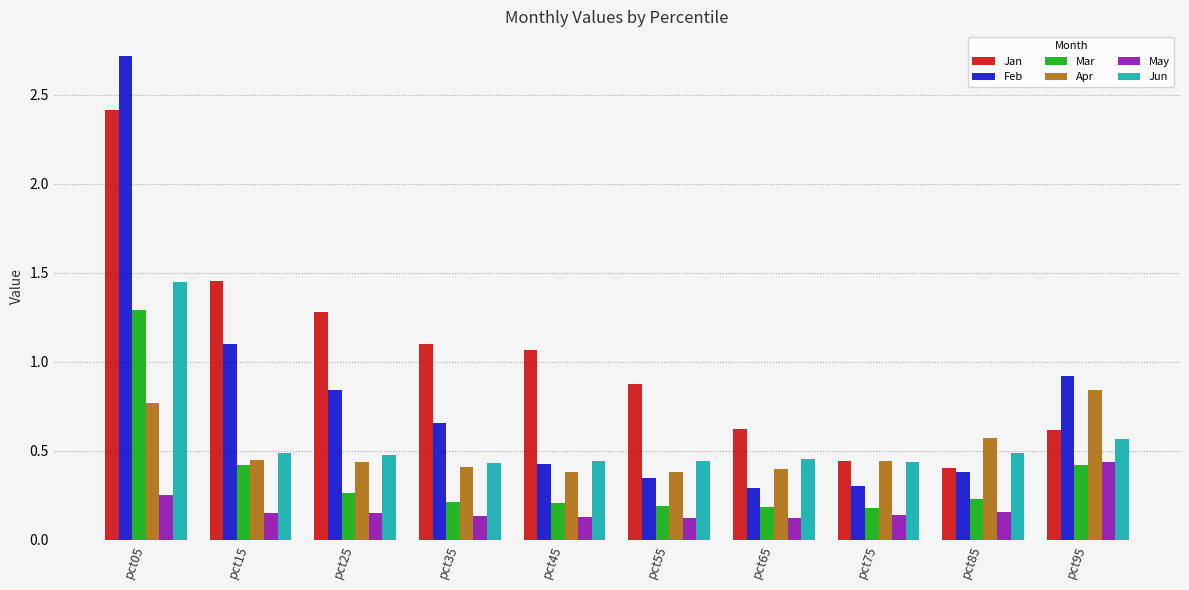

Does the chart contain any negative values?

No